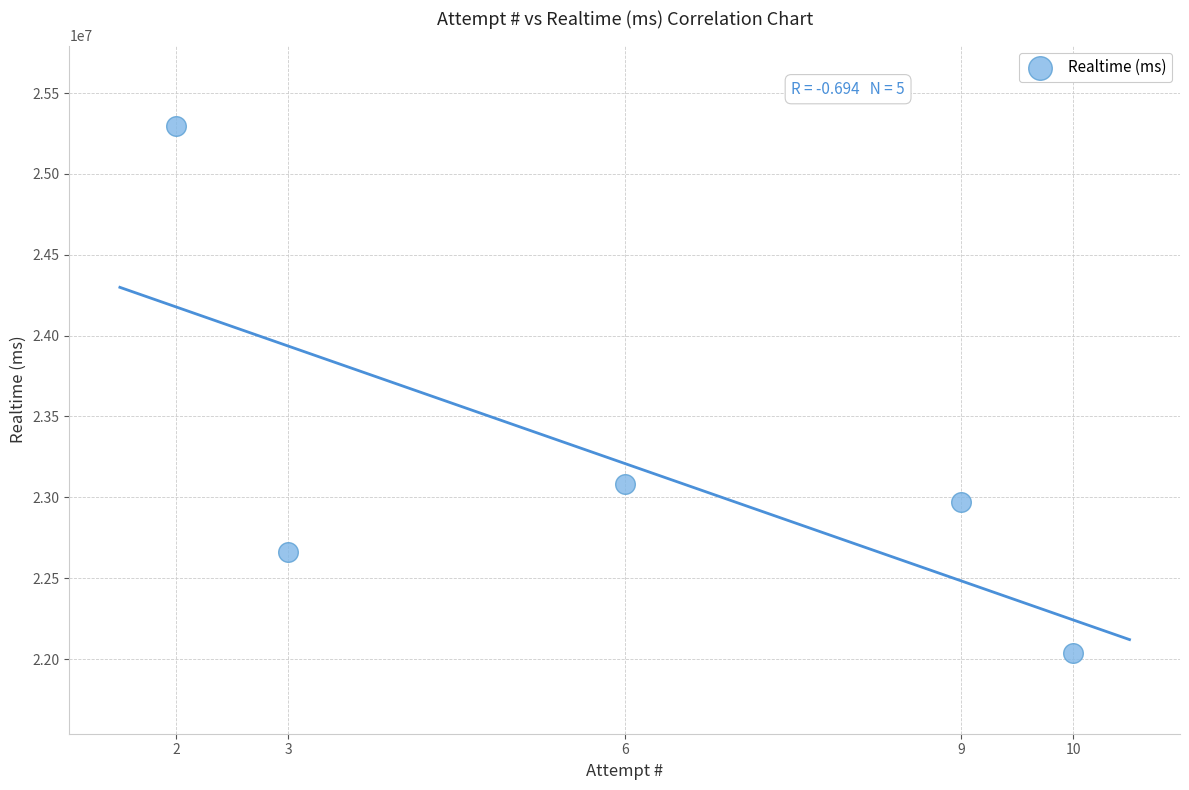

What is the range of Y values (max minus min)?

3256546